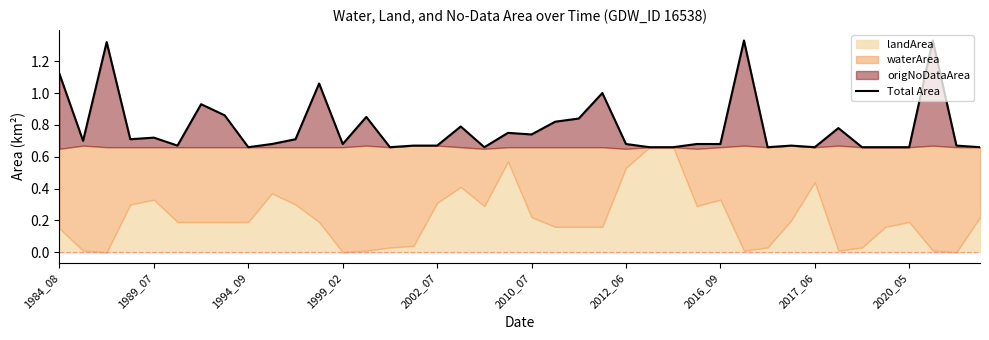

The chart shows a value of 0.7 at 35. True or false?

True